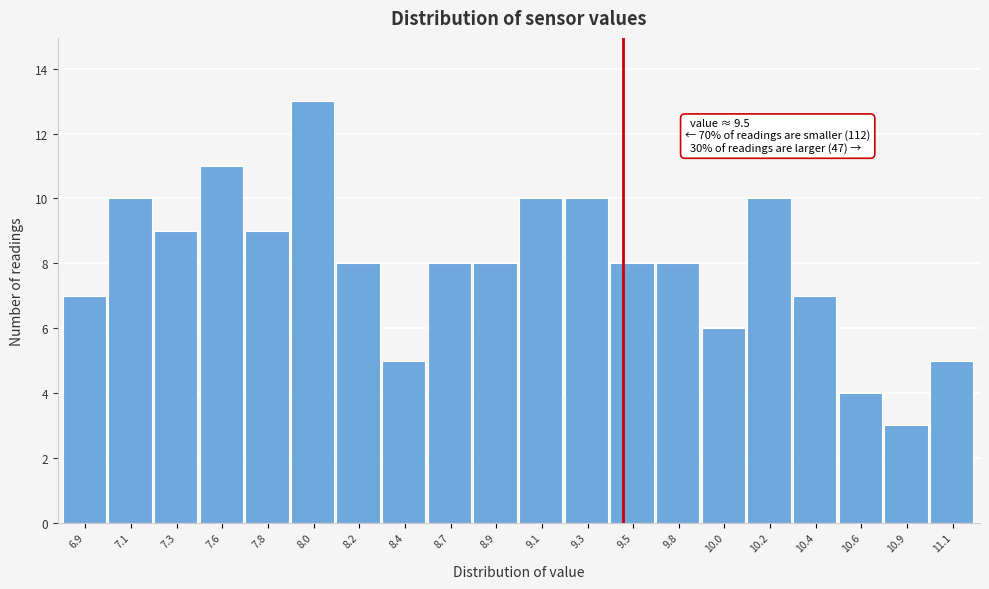

Reading right to left, what are all the values shown in this chart?

5	3	4	7	10	6	8	8	10	10	8	8	5	8	13	9	11	9	10	7